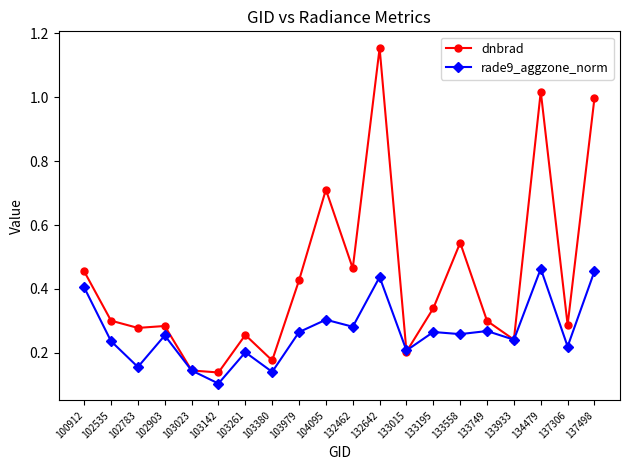

At which category does the chart reach its minimum across all series?

103142